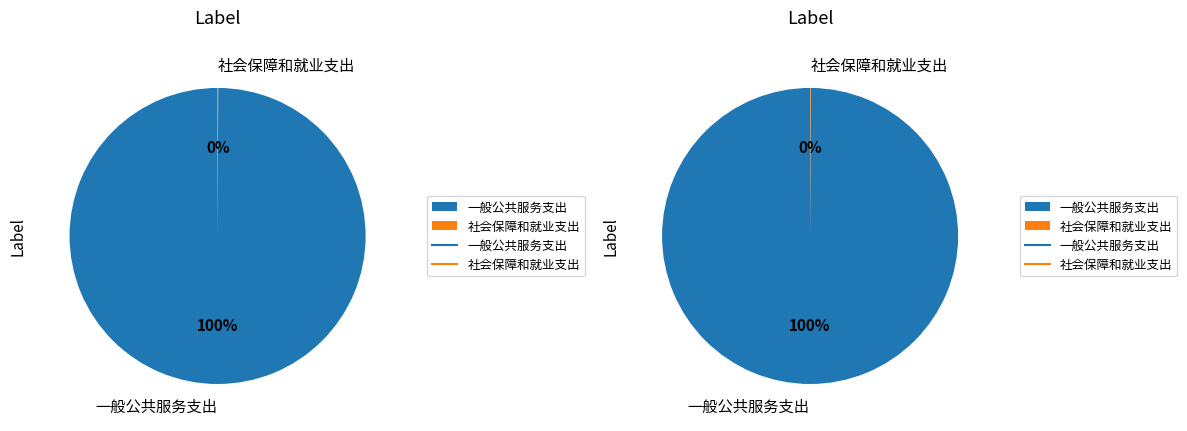

To the nearest percent, what is the difference between the 一般公共服务支出 and 社会保障和就业支出 slice percentages?

100%